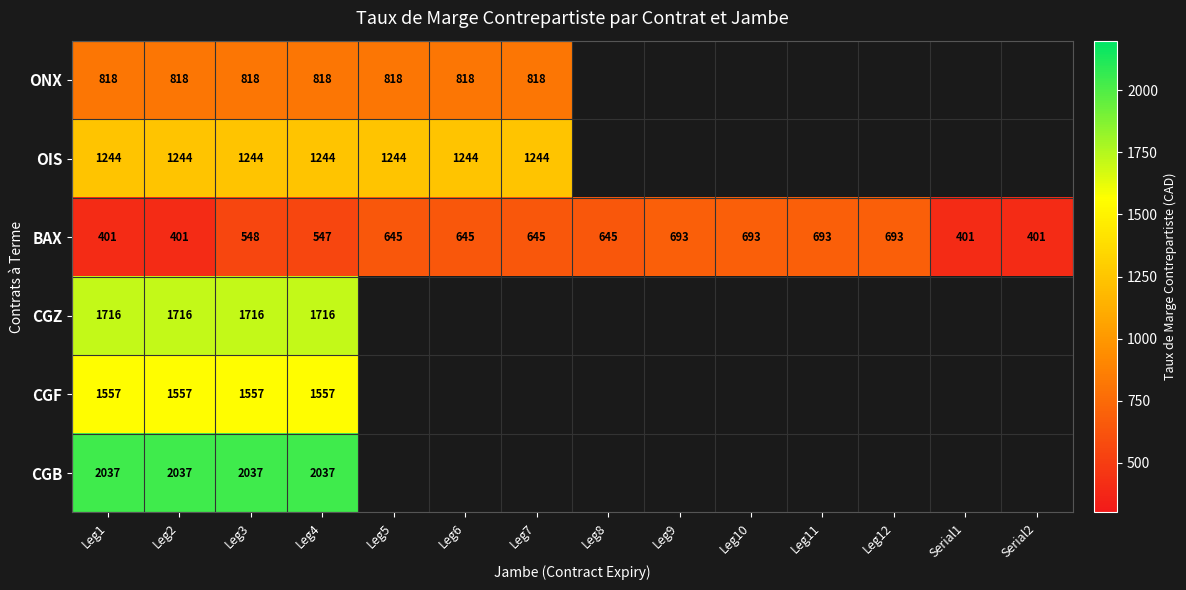

At Leg4, list the series in order from largest to smallest.

CGB, CGZ, CGF, OIS, ONX, BAX